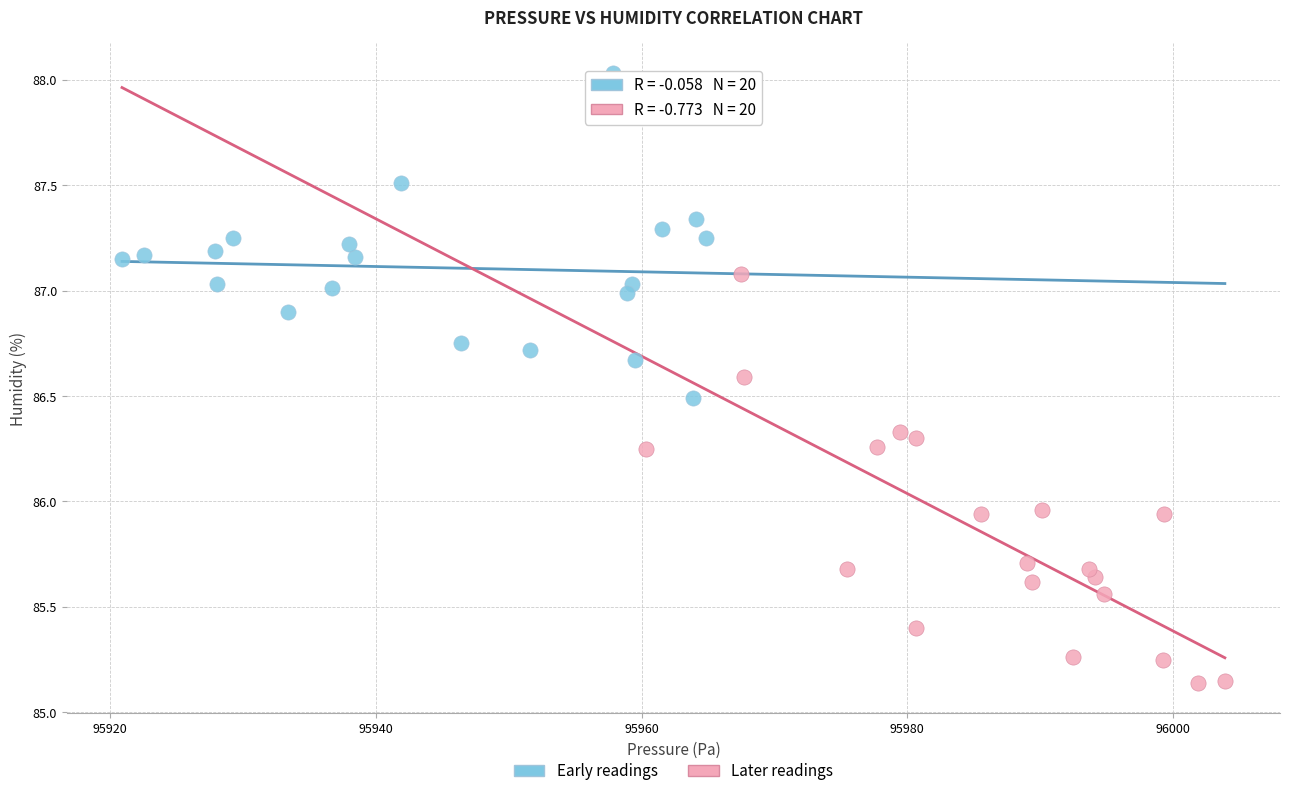

Which series contains the lowest Y value?

Later readings